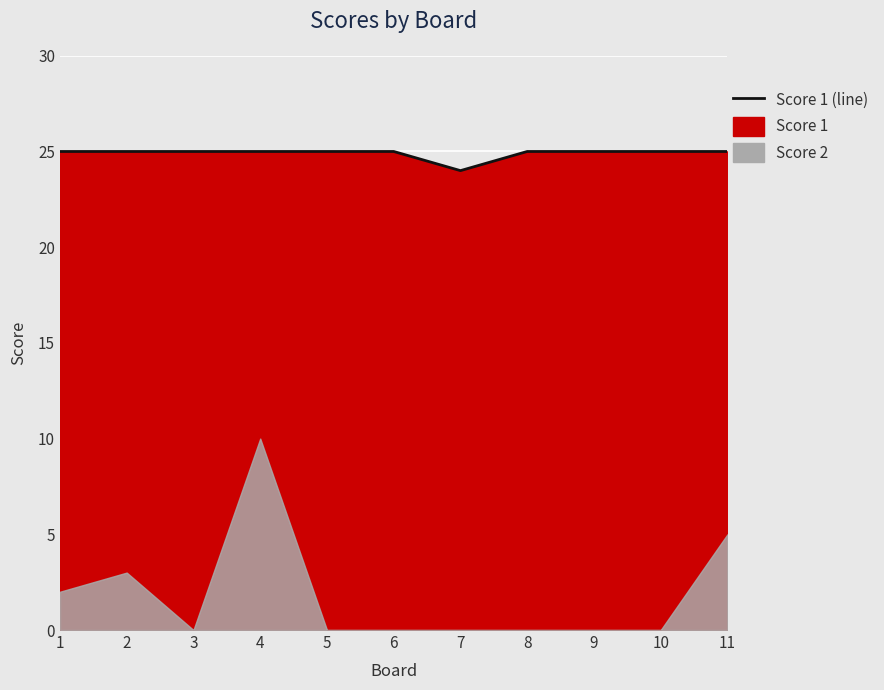

How many values are below 25?

1